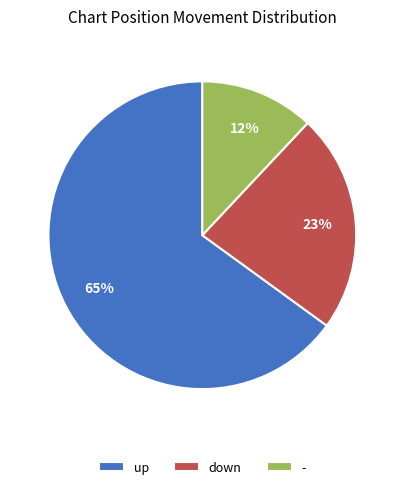

Does up account for over 50% of the chart?

Yes